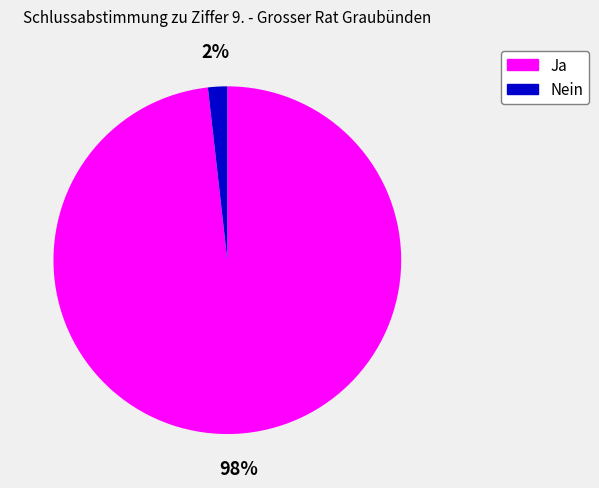

To the nearest percent, what is the average slice percentage?

50%